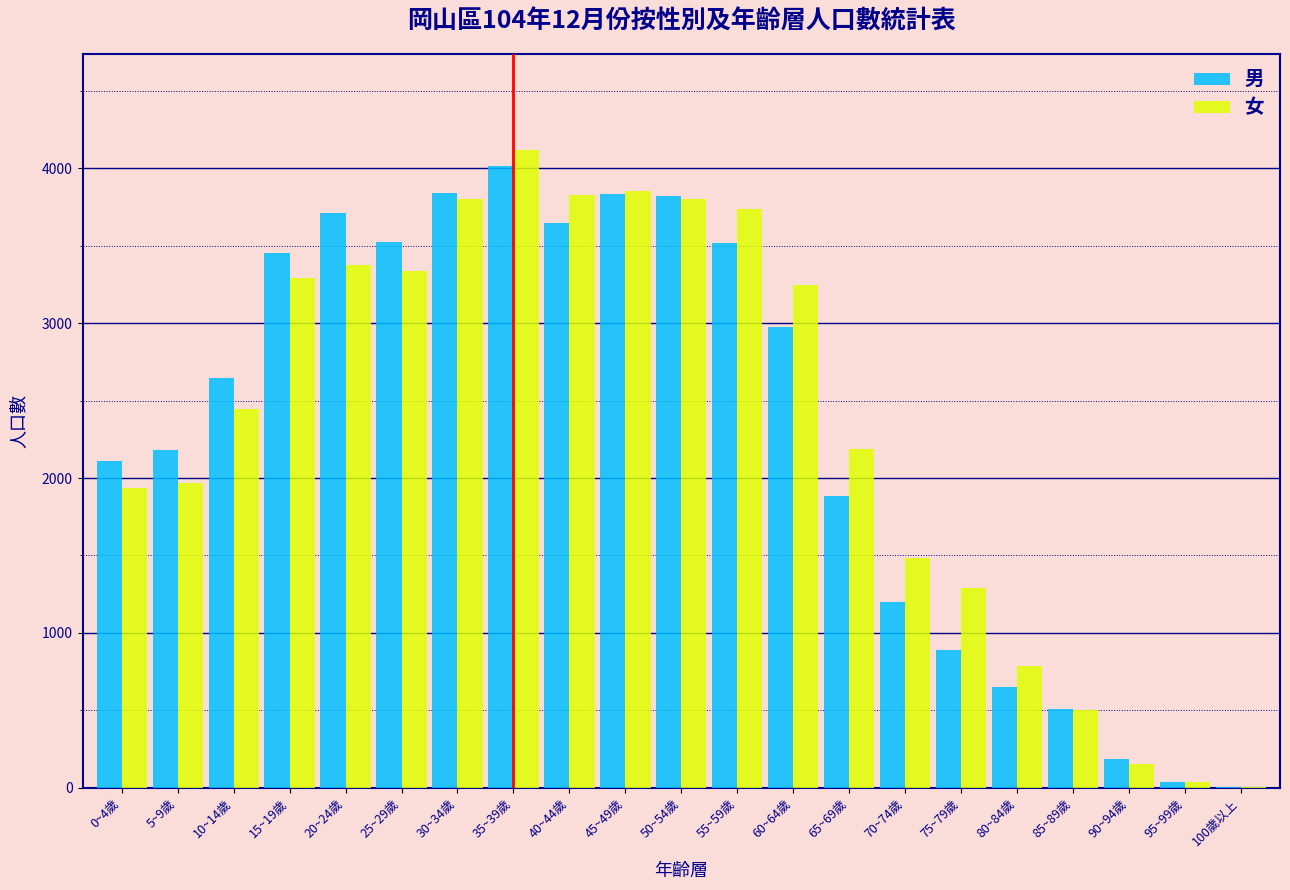

The value of 男 at 90~94歲 is 187. True or false?

True